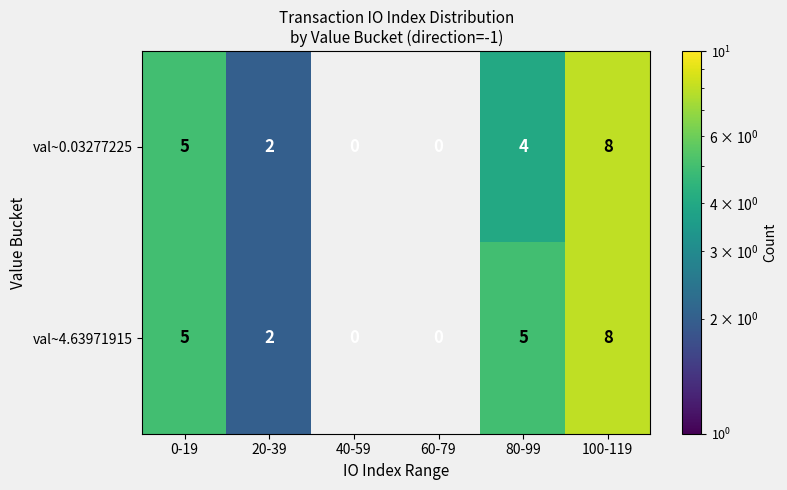

What is the sum of the val~0.03277225 values at 20-39 and 0-19?

7